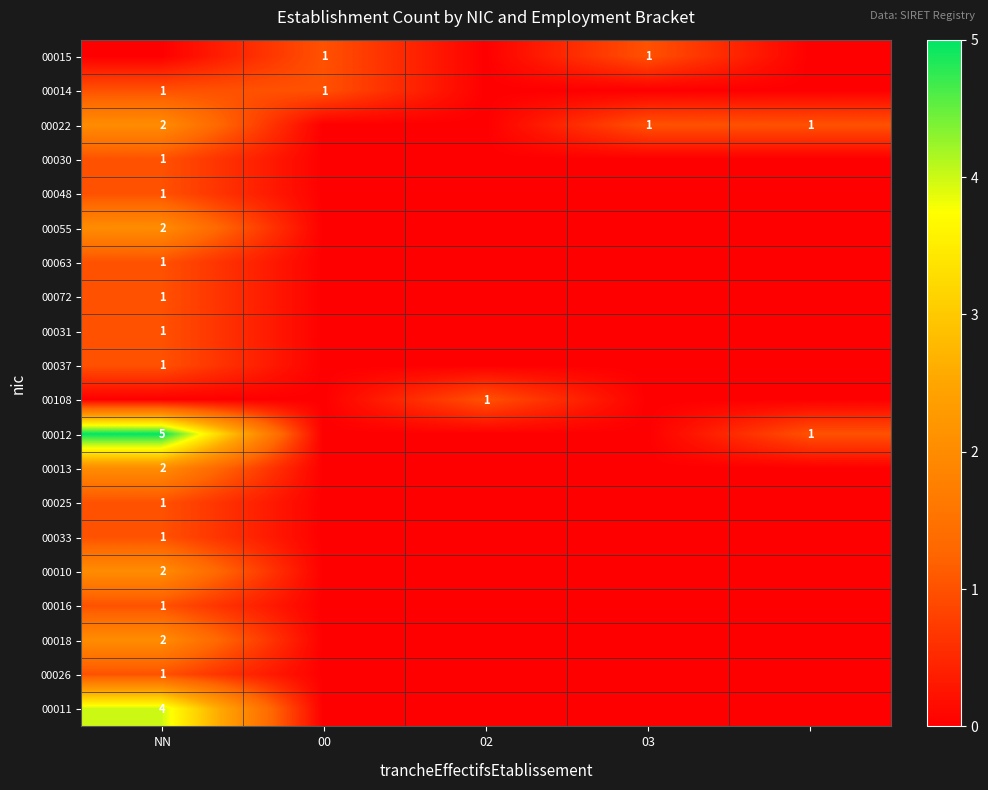

The 00030 series shows 1 at NN. True or false?

True